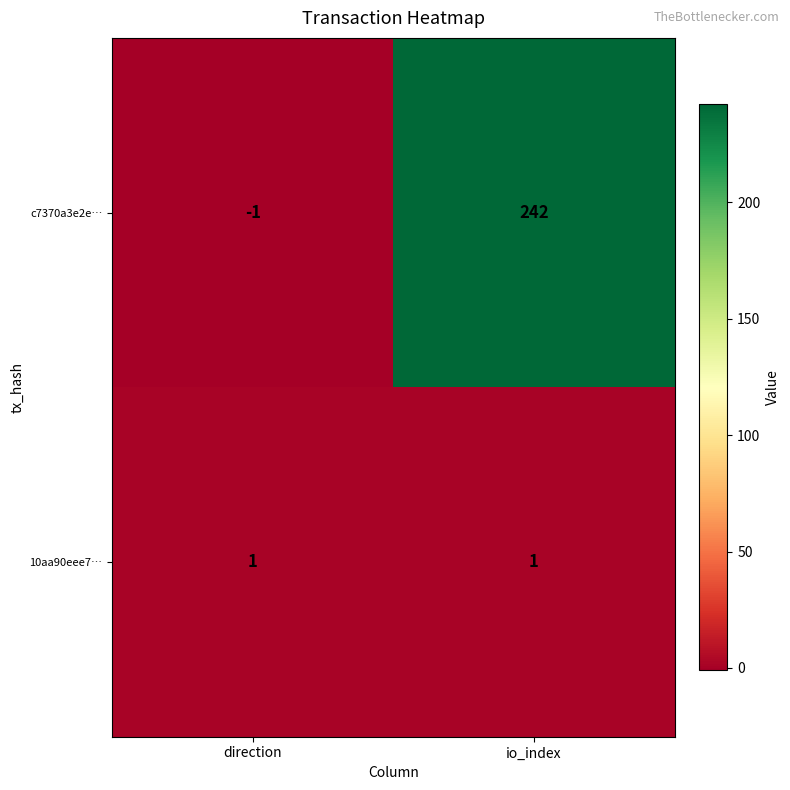

What is the difference between the maximum and minimum values in the c7370a3e2e… series?

243